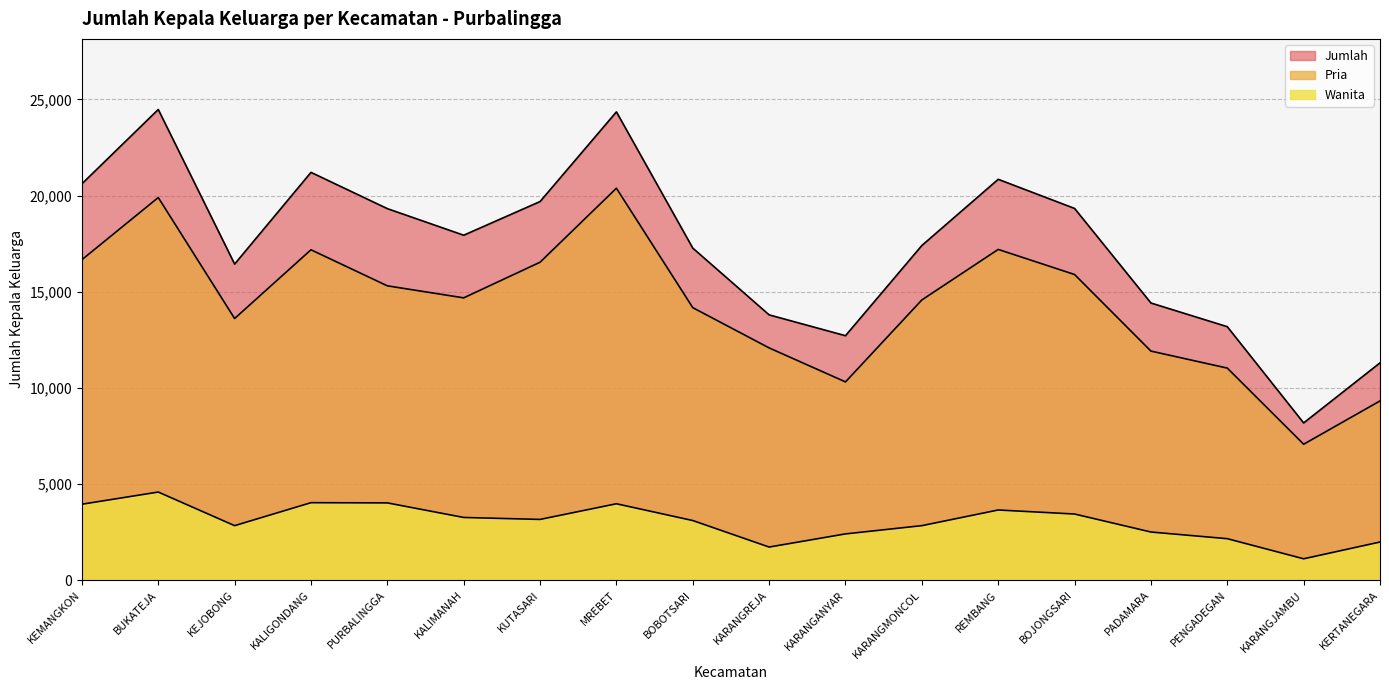

Reading right to left, transcribe all the data shown in this chart.

Pria: KERTANEGARA=9319	KARANGJAMBU=7067	PENGADEGAN=11027	PADAMARA=11912	BOJONGSARI=15895	REMBANG=17200	KARANGMONCOL=14572	KARANGANYAR=10309	KARANGREJA=12077	BOBOTSARI=14171	MREBET=20383	KUTASARI=16534	KALIMANAH=14681	PURBALINGGA=15306	KALIGONDANG=17181	KEJOBONG=13606	BUKATEJA=19899	KEMANGKON=16666
Wanita: KERTANEGARA=1981	KARANGJAMBU=1108	PENGADEGAN=2154	PADAMARA=2501	BOJONGSARI=3437	REMBANG=3647	KARANGMONCOL=2832	KARANGANYAR=2403	KARANGREJA=1719	BOBOTSARI=3098	MREBET=3971	KUTASARI=3156	KALIMANAH=3258	PURBALINGGA=4016	KALIGONDANG=4027	KEJOBONG=2832	BUKATEJA=4580	KEMANGKON=3947
Jumlah: KERTANEGARA=11300	KARANGJAMBU=8175	PENGADEGAN=13181	PADAMARA=14413	BOJONGSARI=19332	REMBANG=20847	KARANGMONCOL=17404	KARANGANYAR=12712	KARANGREJA=13796	BOBOTSARI=17269	MREBET=24354	KUTASARI=19690	KALIMANAH=17939	PURBALINGGA=19322	KALIGONDANG=21208	KEJOBONG=16438	BUKATEJA=24479	KEMANGKON=20613